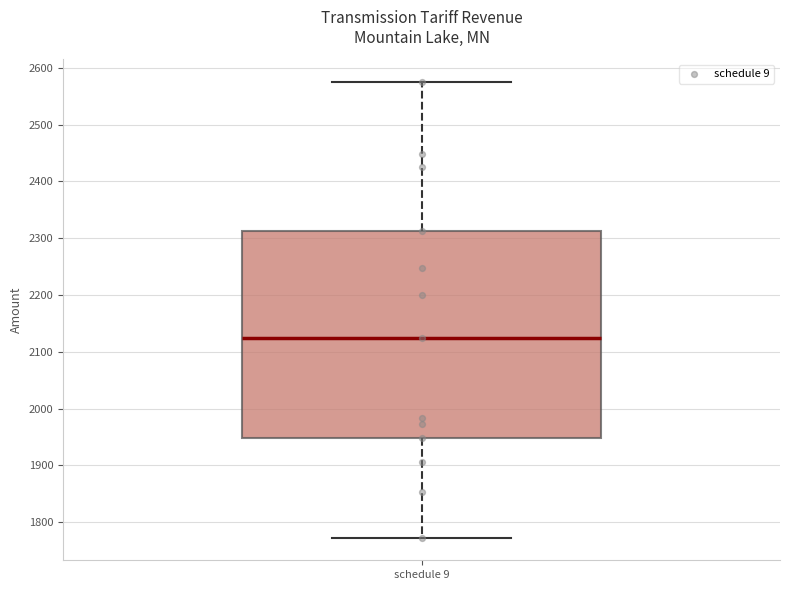

Where does the median line of the box for schedule 9 sit on the y-axis? The values are not printed on the chart, so give them approximately, as read against the axis.

2120